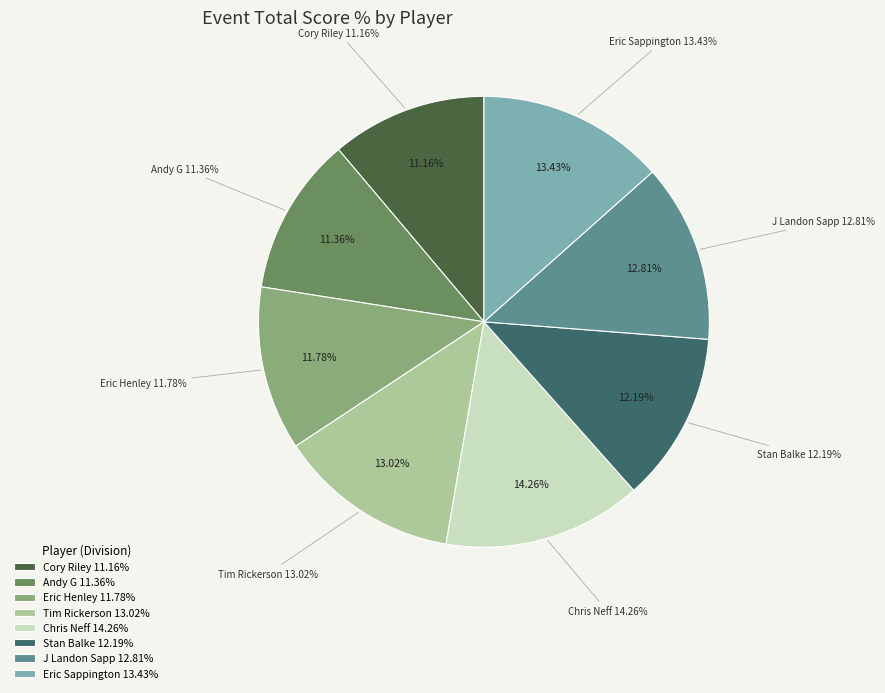

Is there a majority slice in this chart?

No